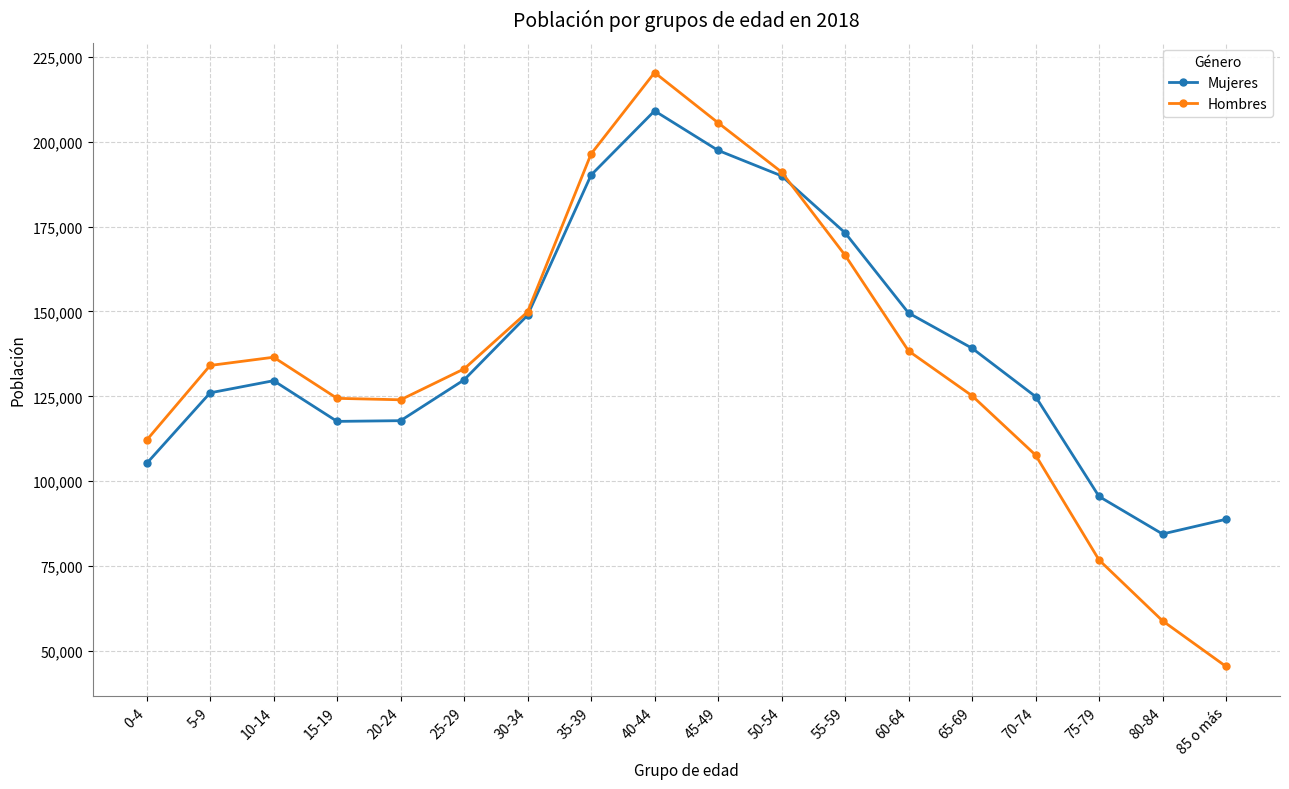

What is the label of the 8th point from the left?

35-39